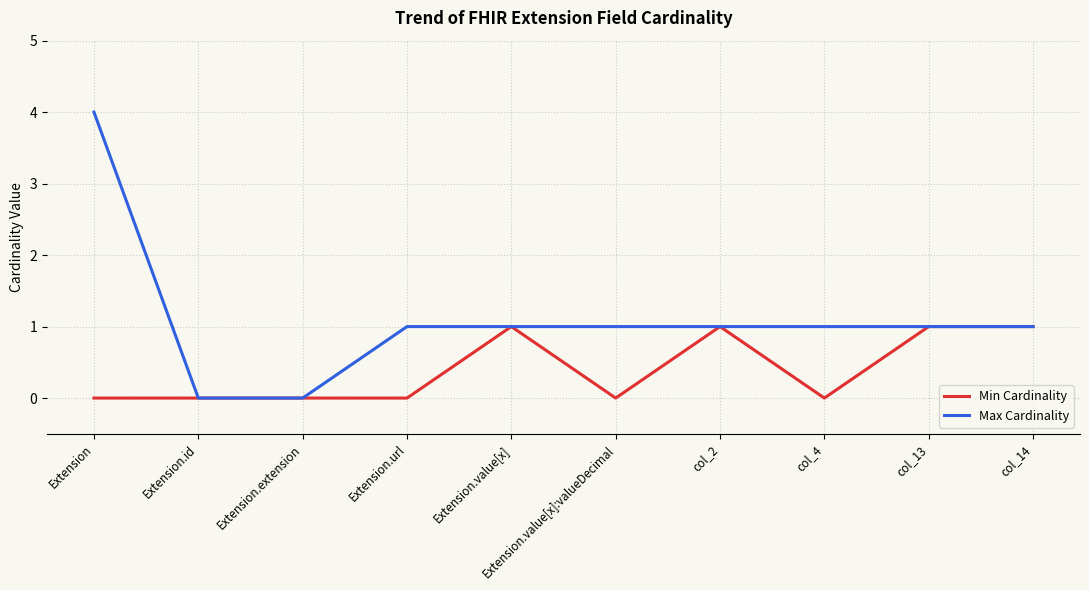

What are all the series names shown in the legend?

Min Cardinality, Max Cardinality